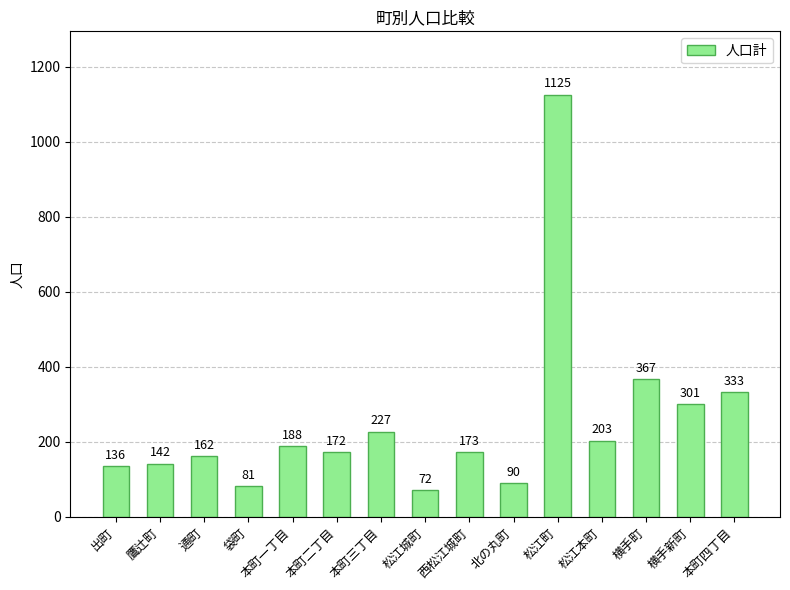

Reading left to right, list all the values displayed in this chart.

出町=136	鷹辻町=142	通町=162	袋町=81	本町一丁目=188	本町二丁目=172	本町三丁目=227	松江城町=72	西松江城町=173	北の丸町=90	松江町=1125	松江本町=203	横手町=367	横手新町=301	本町四丁目=333